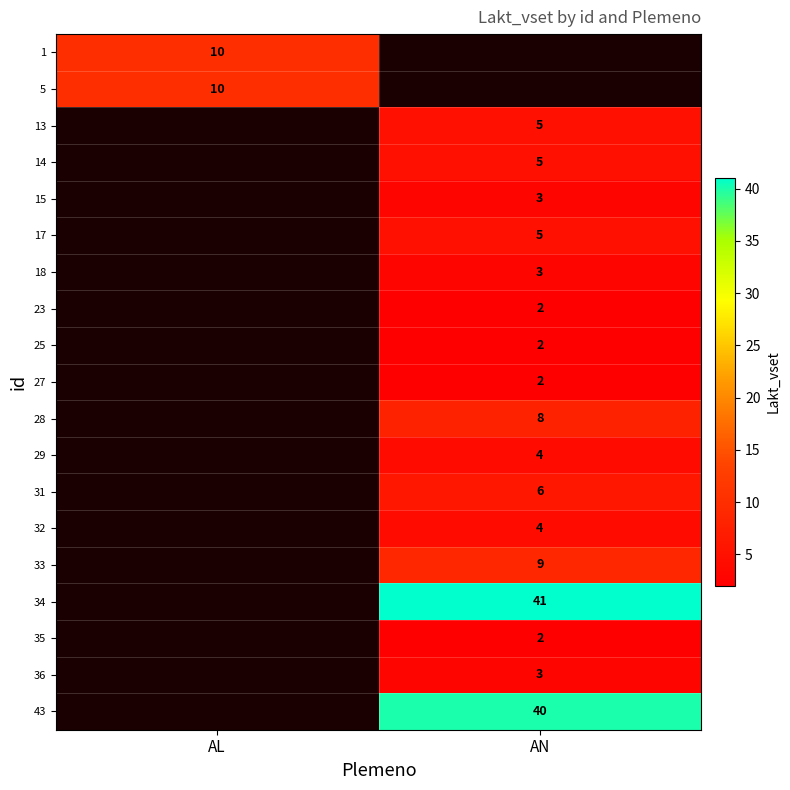

Between AL and AN, which is larger?

AN